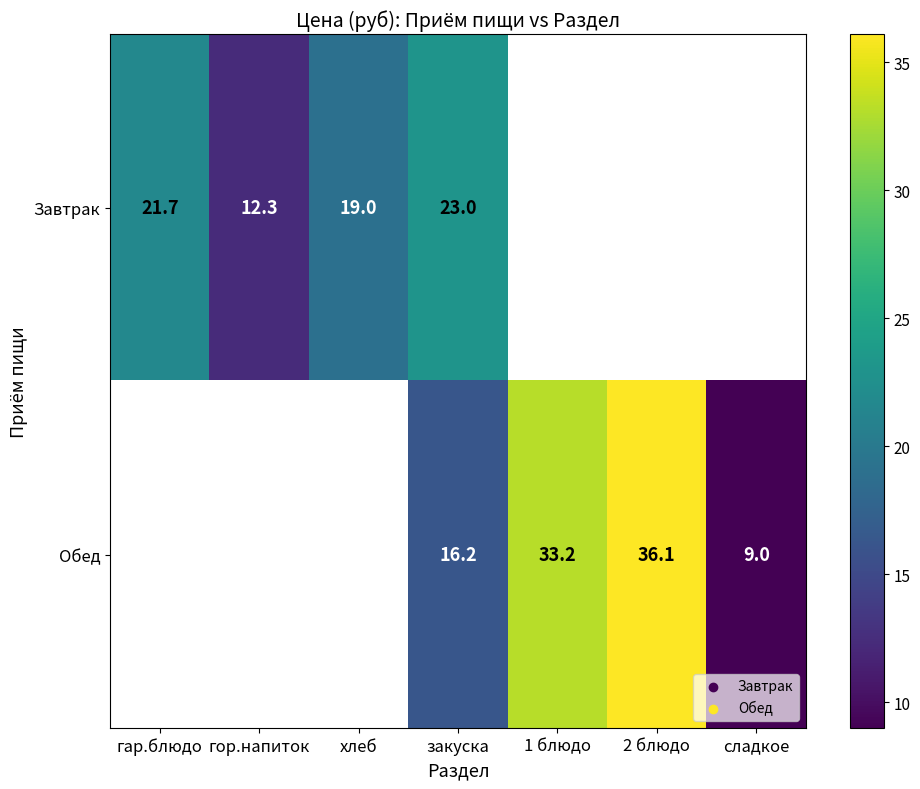

Is it true that Обед equals 9.0 at сладкое?

True